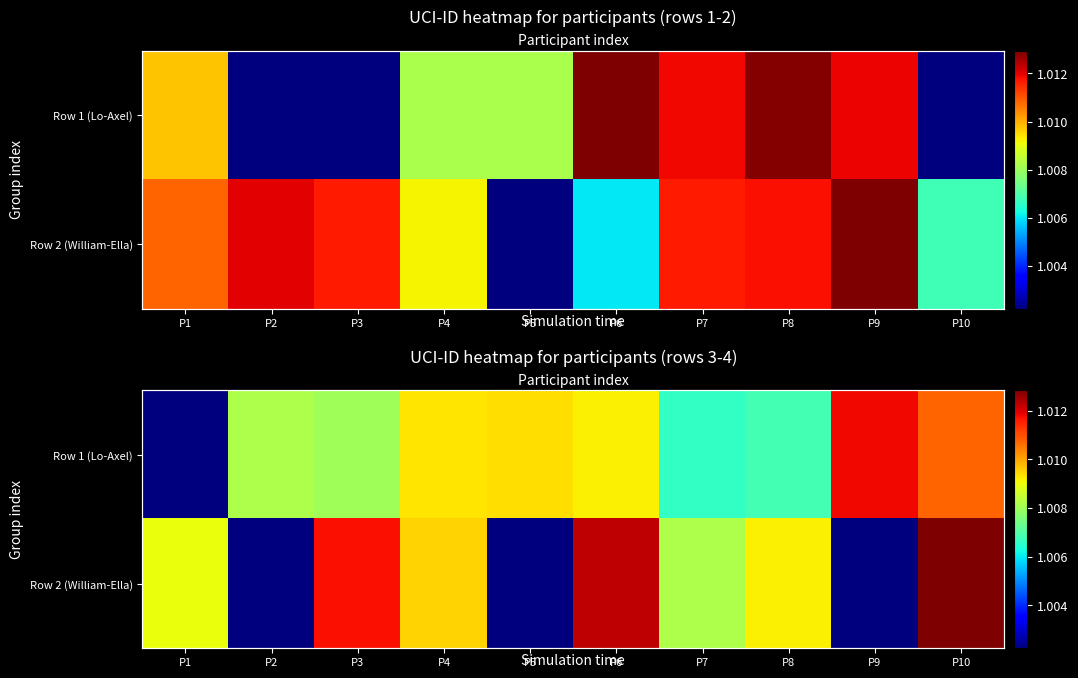

Rank the series by their average value, from highest to lowest.

Row 1 (Lo-Axel), Row 2 (William-Ella)